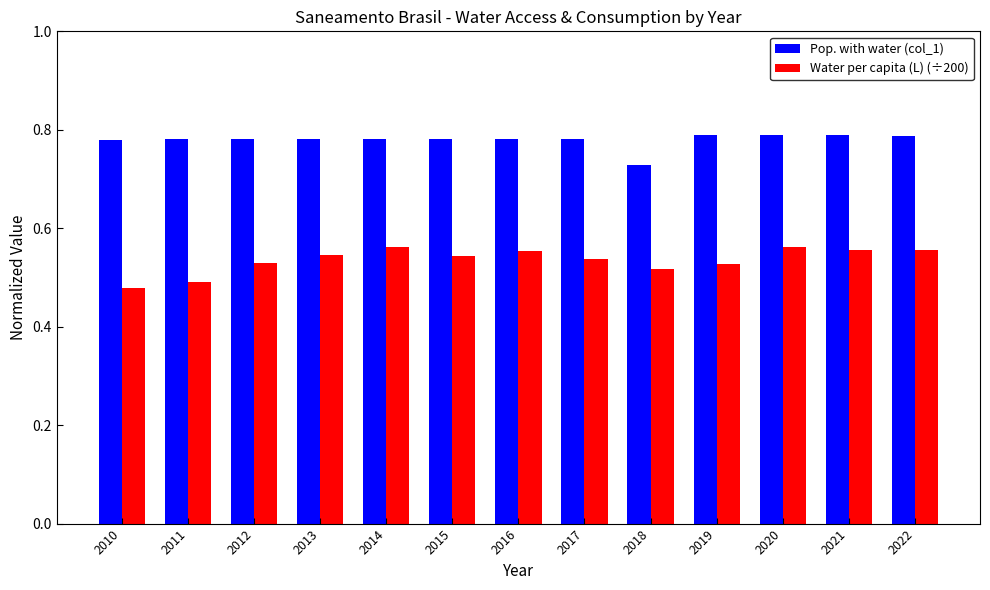

Rank the series at 2016 from highest to lowest value.

Pop. with water (col_1), Water per capita (L) (÷200)